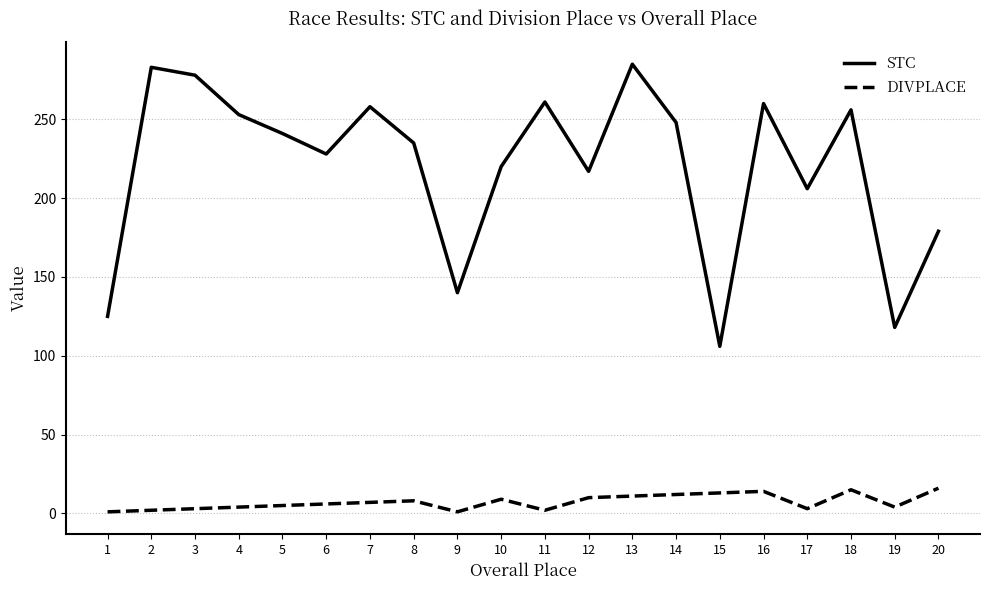

What is the greatest value displayed?

285